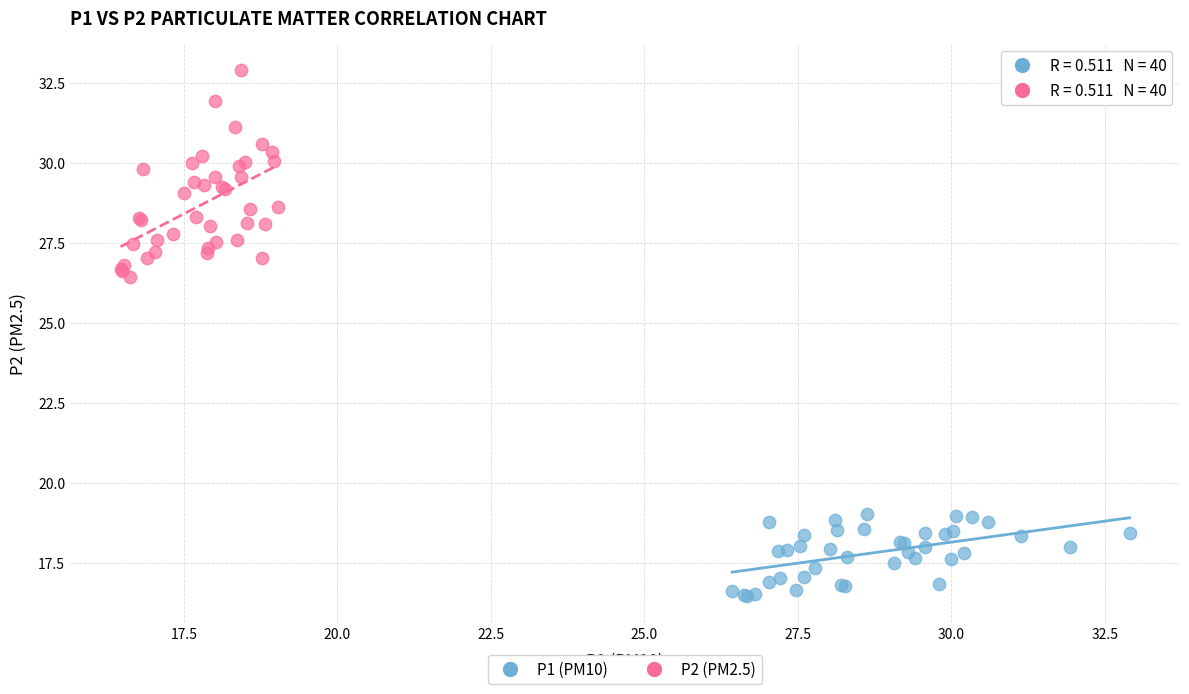

Which series reaches the minimum Y coordinate?

P1 (PM10)